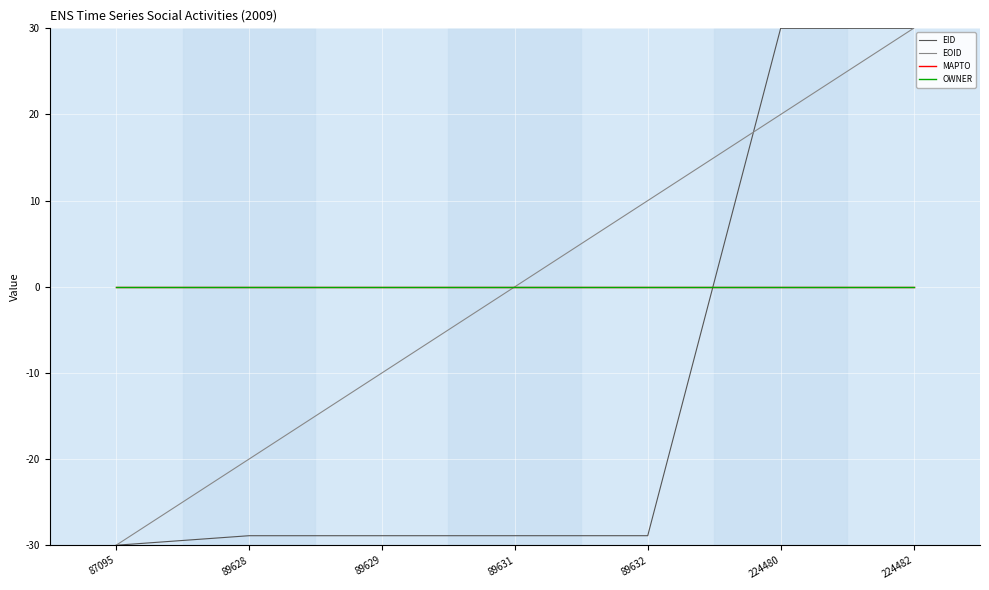

Is this an area chart (filled region under the line)?

No